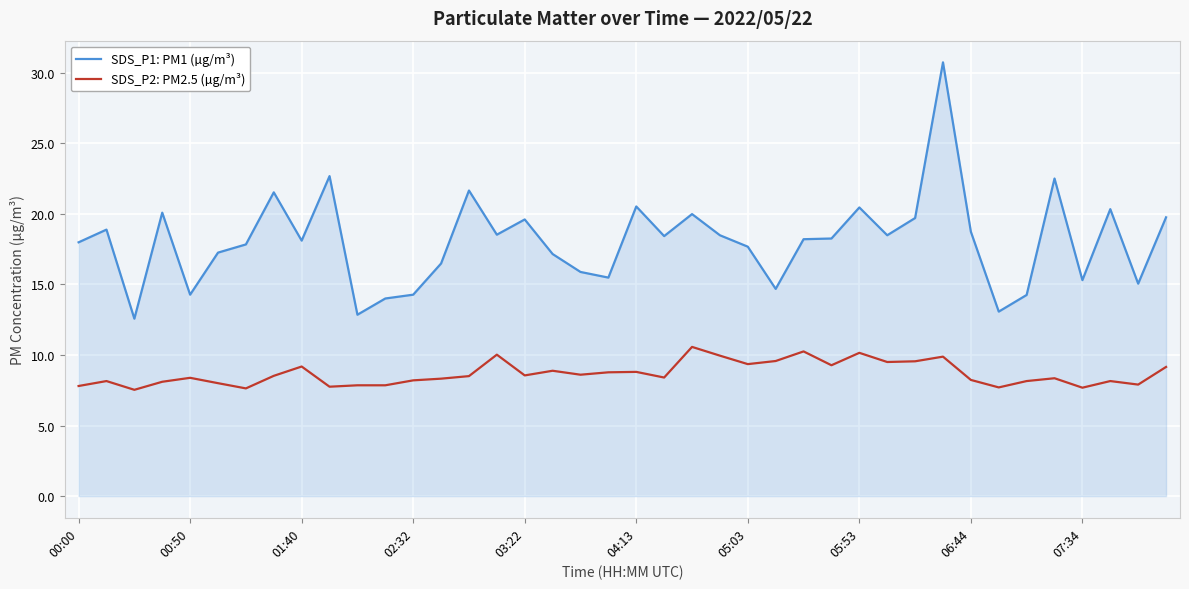

Does the chart have visible grid lines?

Yes